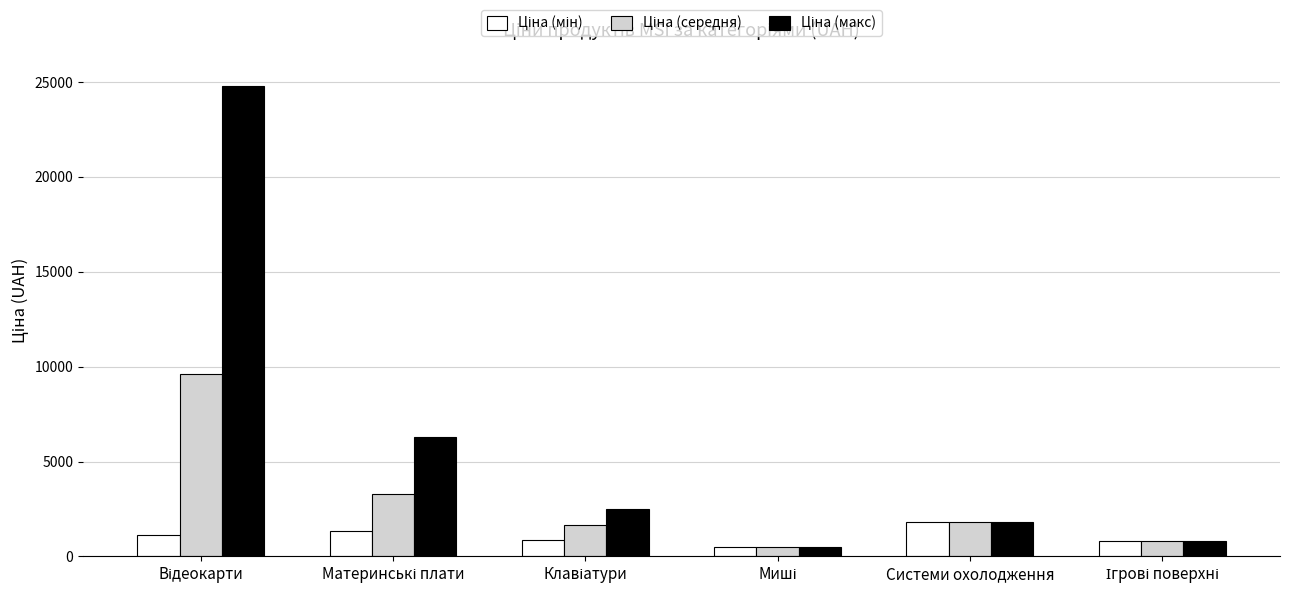

At how many categories does at least one series exceed 2004?

3